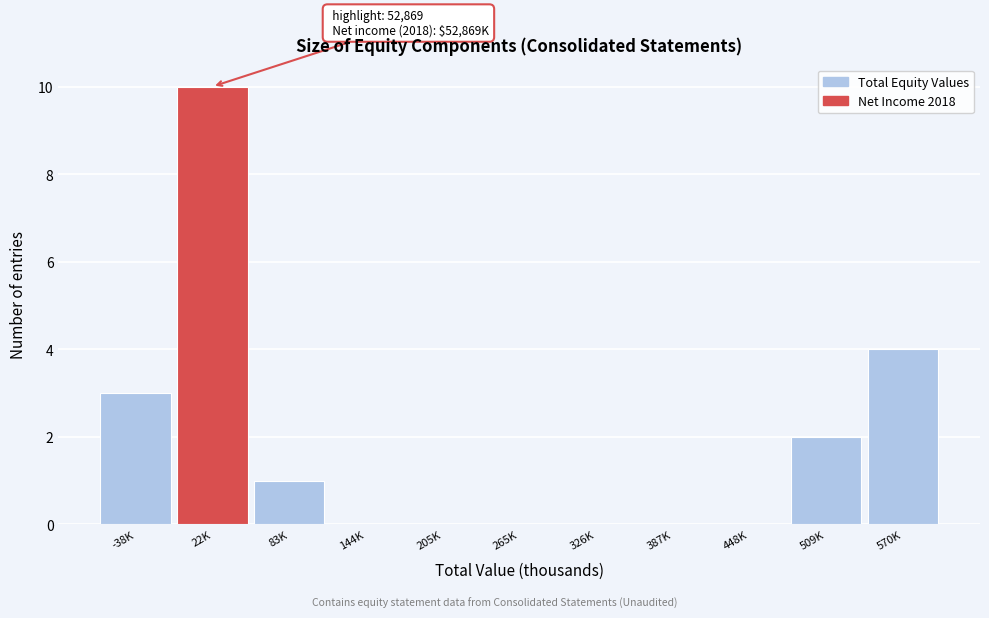

Reading left to right, what are all the values shown in this chart?

-38K=3	22K=10	83K=1	144K=0	205K=0	265K=0	326K=0	387K=0	448K=0	509K=2	570K=4